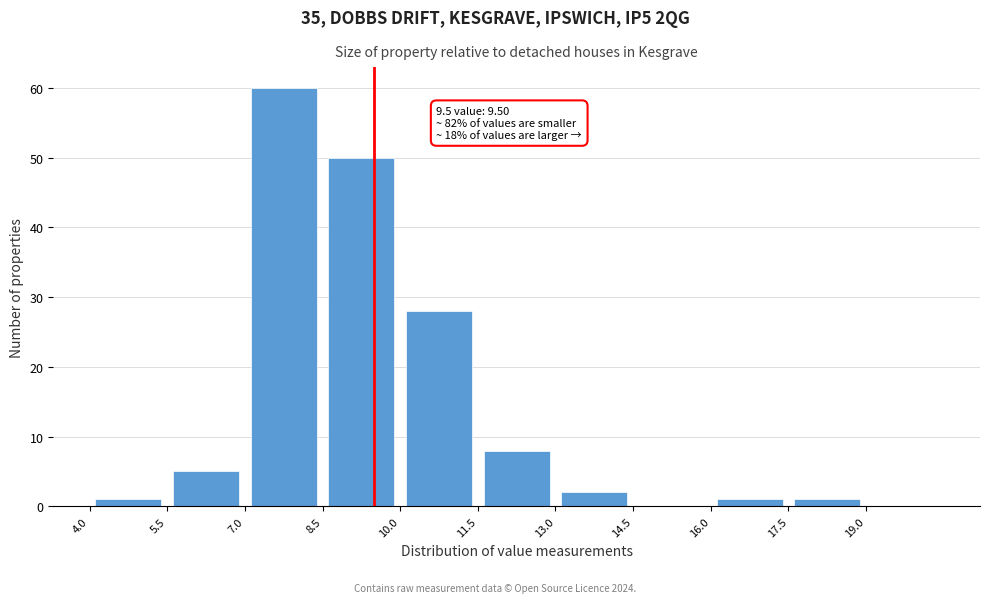

Which range on the x-axis has the tallest bar?

7.0 to 8.5